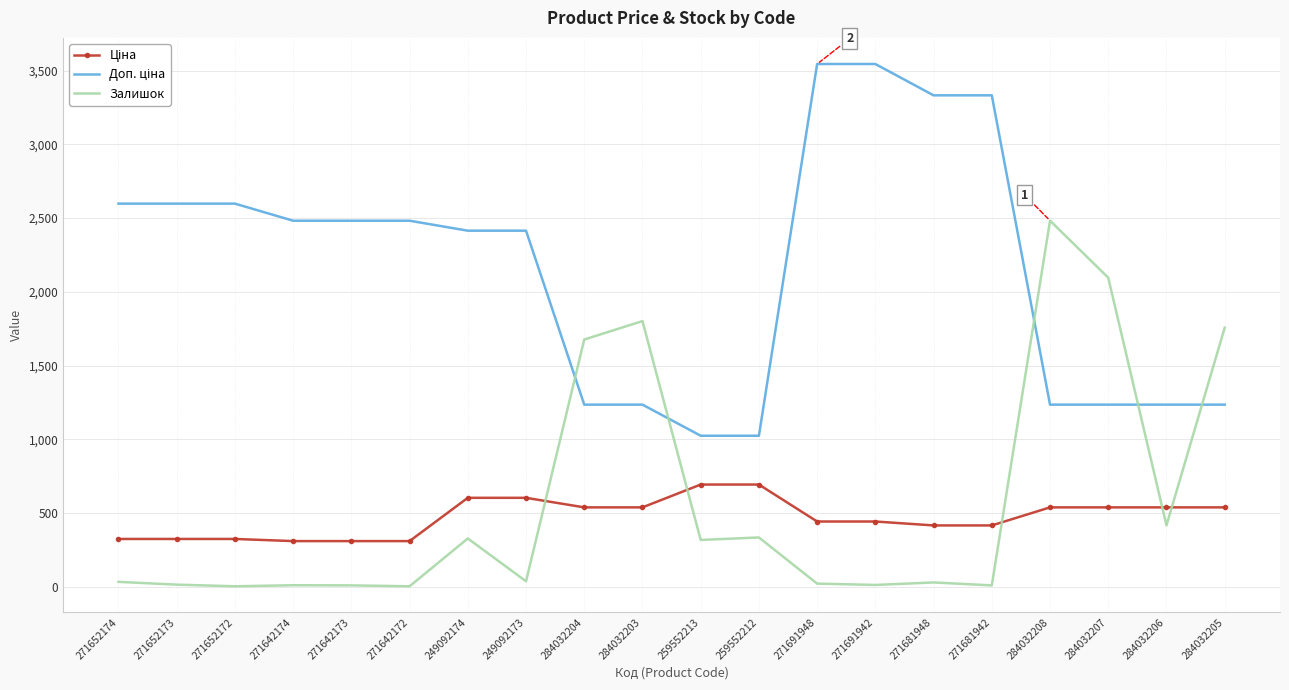

True or false: Залишок has a value of 1802.0 at 284032203.

True